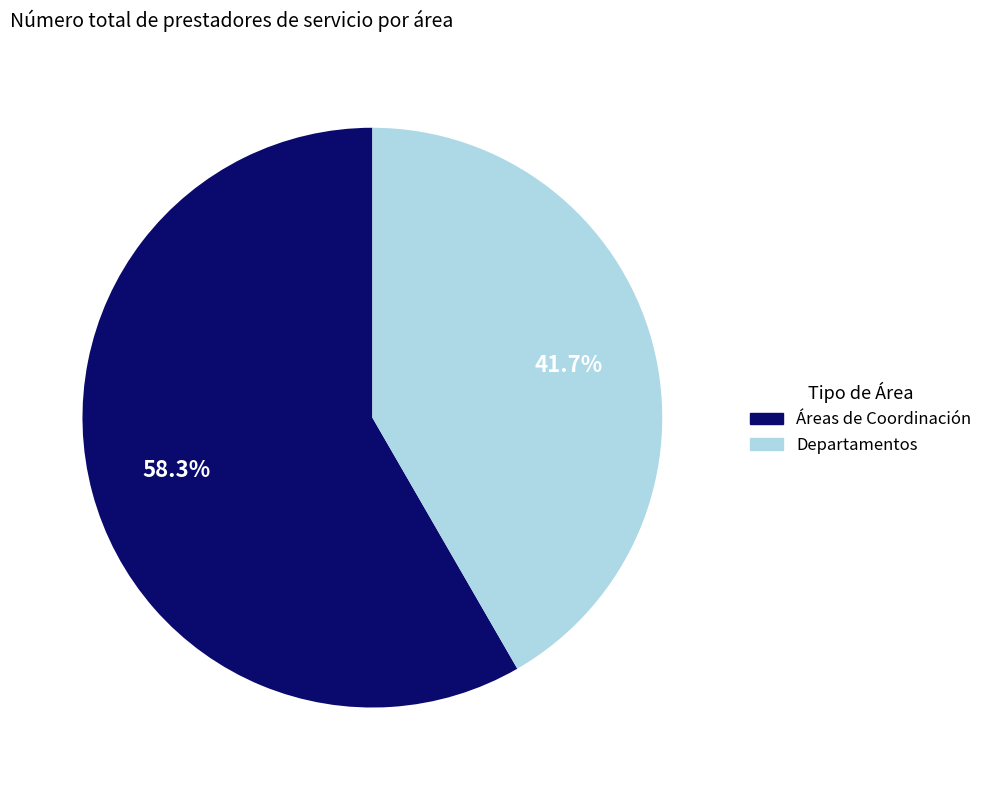

Is there a majority slice in this chart?

Yes